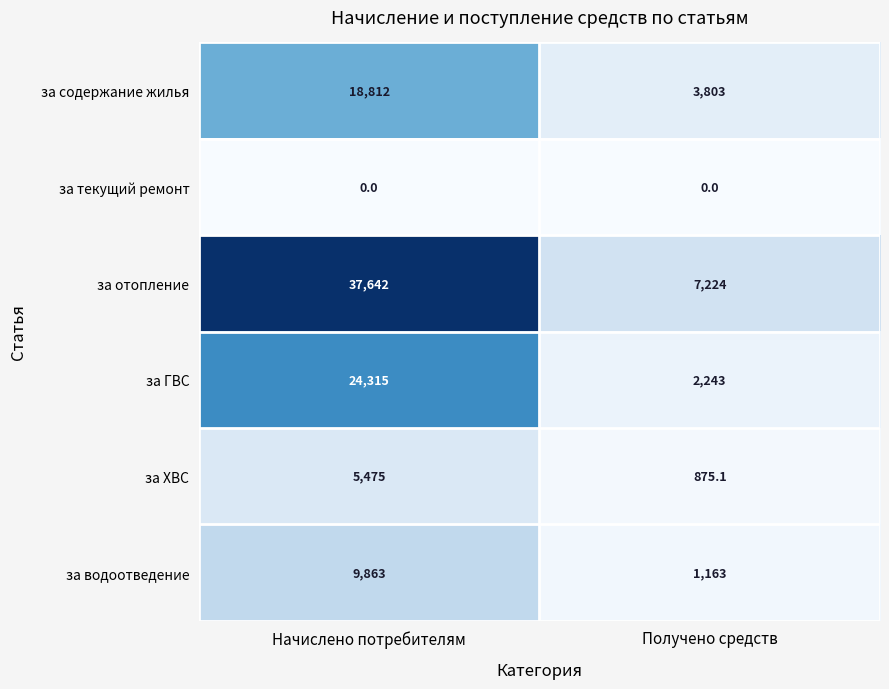

Reading left to right, transcribe all the data shown in this chart.

за содержание жилья: Начислено потребителям=18812.0	Получено средств=3803.0
за текущий ремонт: Начислено потребителям=0.0	Получено средств=0.0
за отопление: Начислено потребителям=37642.0	Получено средств=7224.0
за ГВС: Начислено потребителям=24315.0	Получено средств=2243.0
за ХВС: Начислено потребителям=5475.0	Получено средств=875.1
за водоотведение: Начислено потребителям=9863.0	Получено средств=1163.0